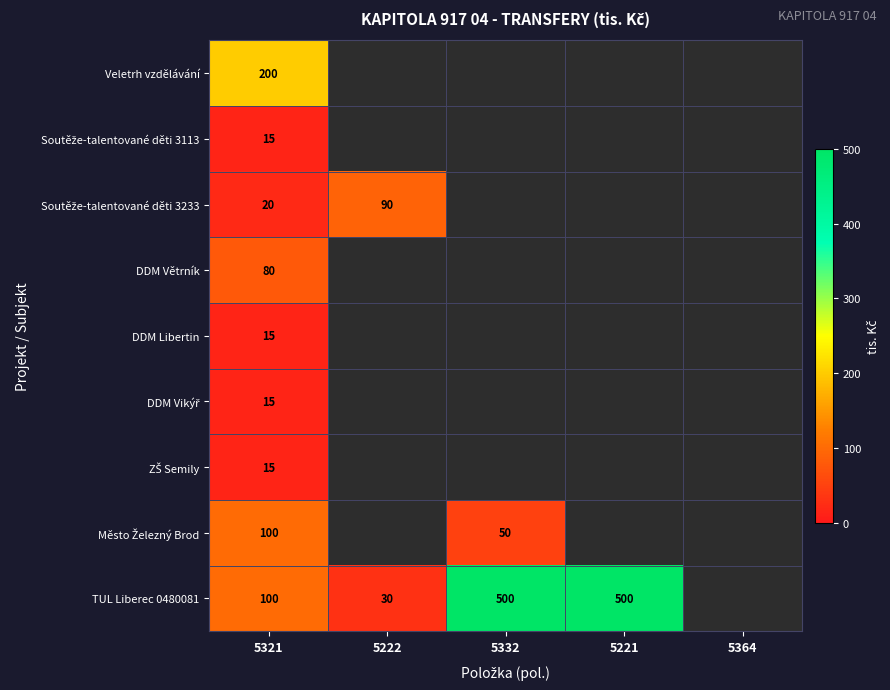

Is it true that DDM Větrník equals 80 at 5321?

True